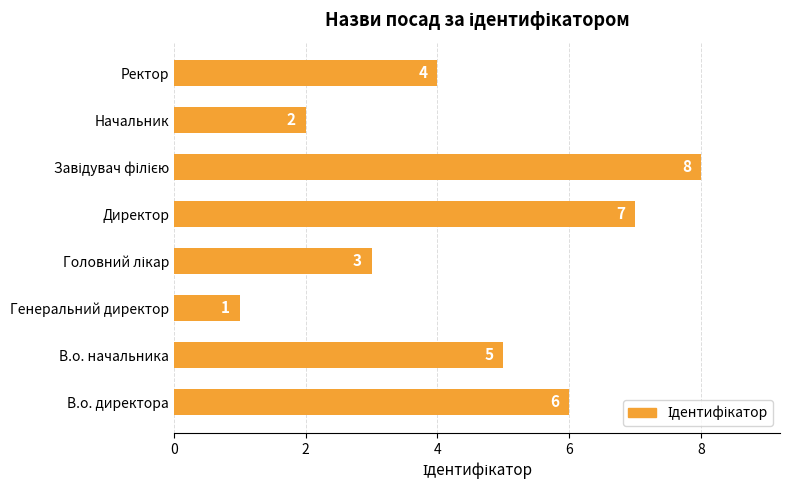

Between В.о. директора and Генеральний директор, which is larger?

В.о. директора